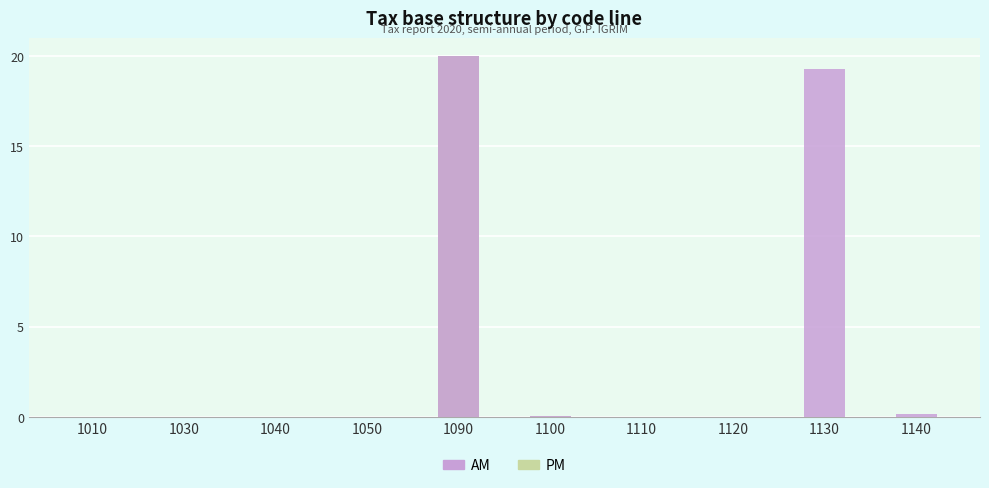

What is the spread (max minus min) of values at 1130?

19.3